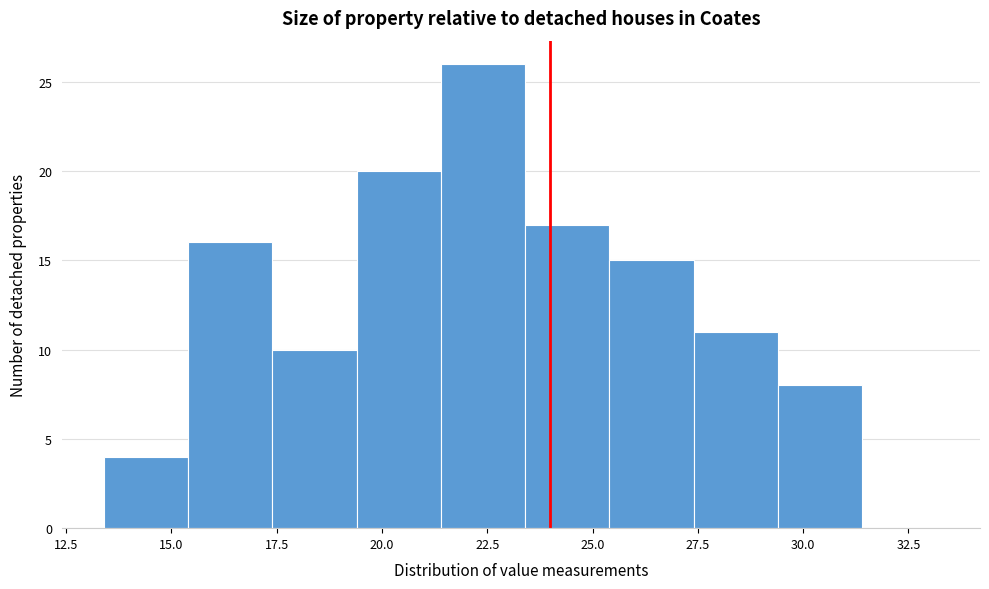

What is the height of the bar covering 17.4 to 19.4 on the x-axis? Neither the bar edges nor the heights are printed on the chart, so give them approximately, as read against the axes.

10